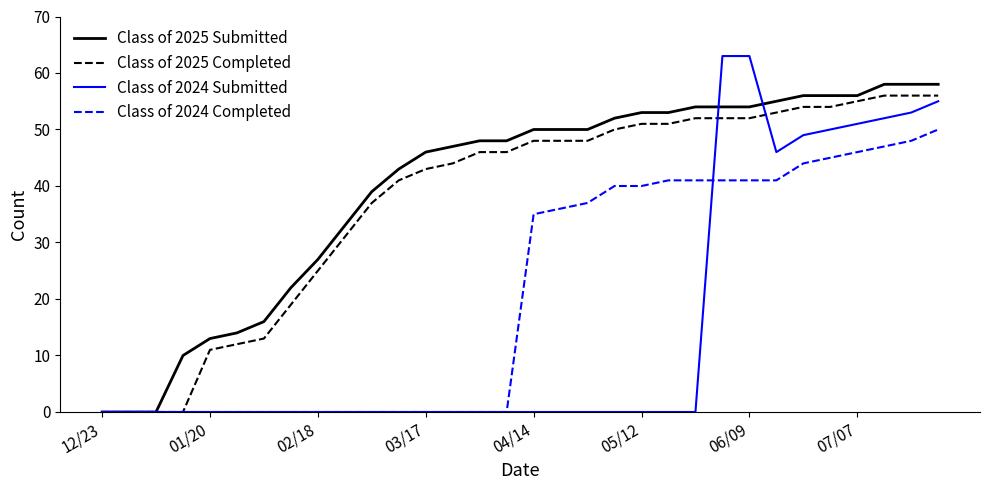

Which series has the widest spread of values?

Class of 2024 Submitted